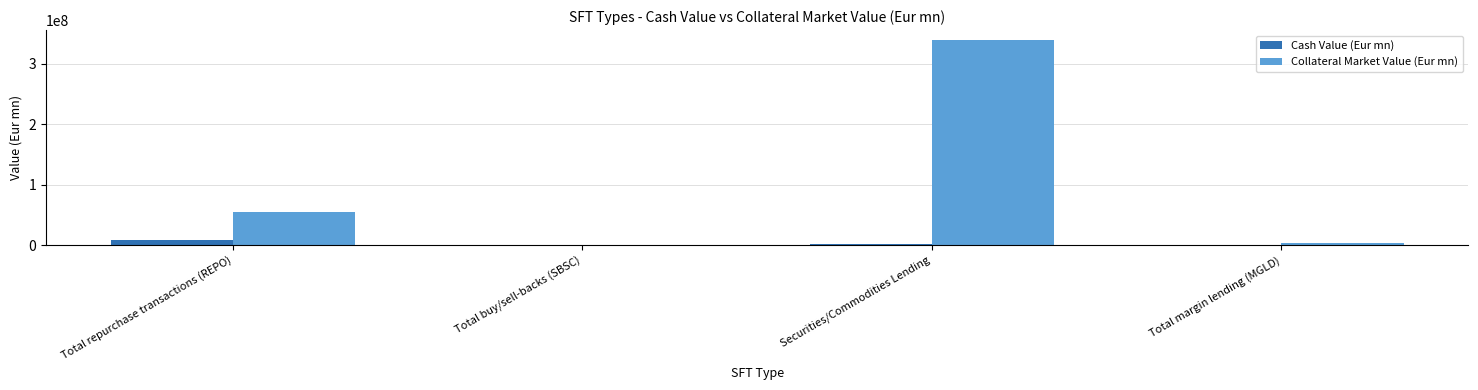

At which label does Collateral Market Value (Eur mn) reach its peak?

Securities/Commodities Lending